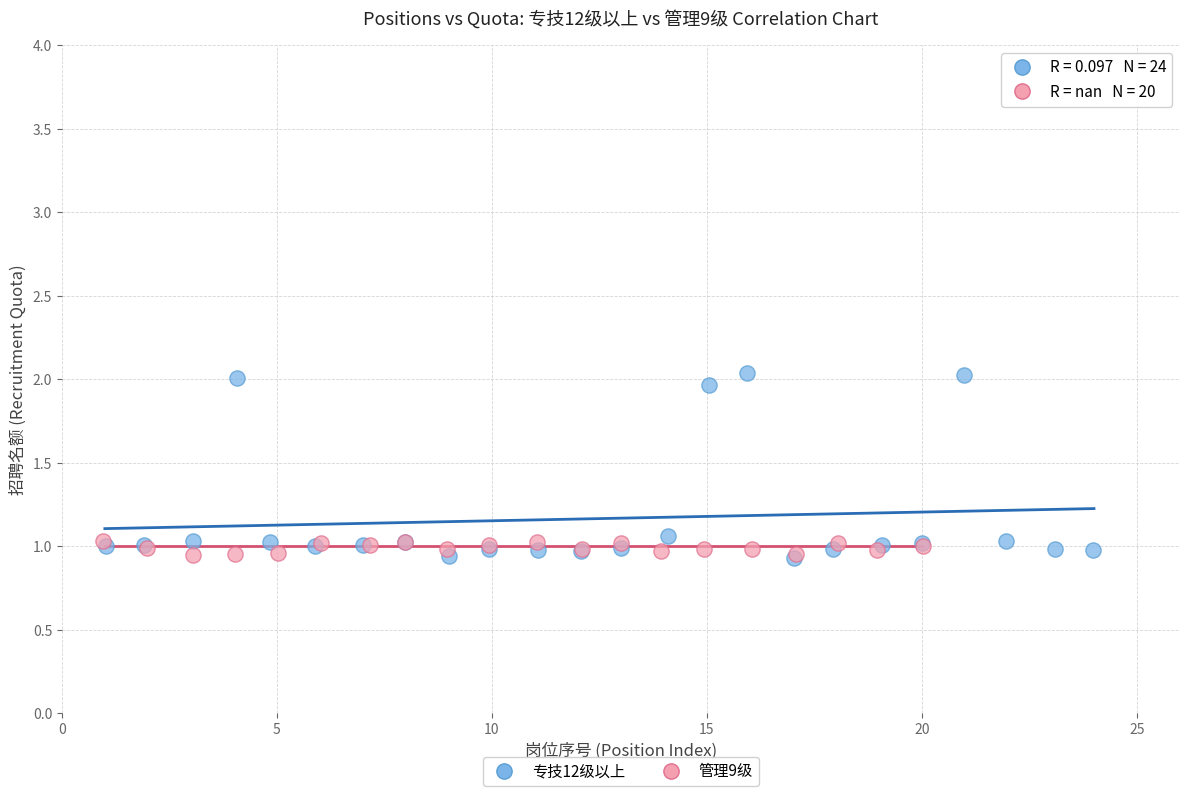

Which series has the largest Y range (max minus min)?

专技12级以上